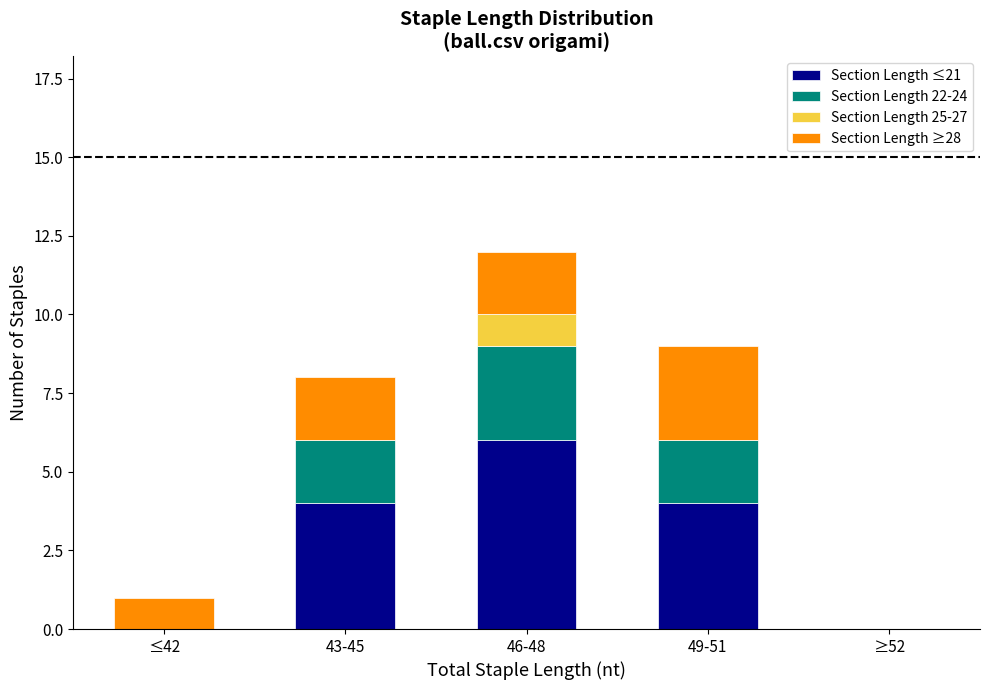

Which category has the highest value in the Section Length ≤21 series?

46-48